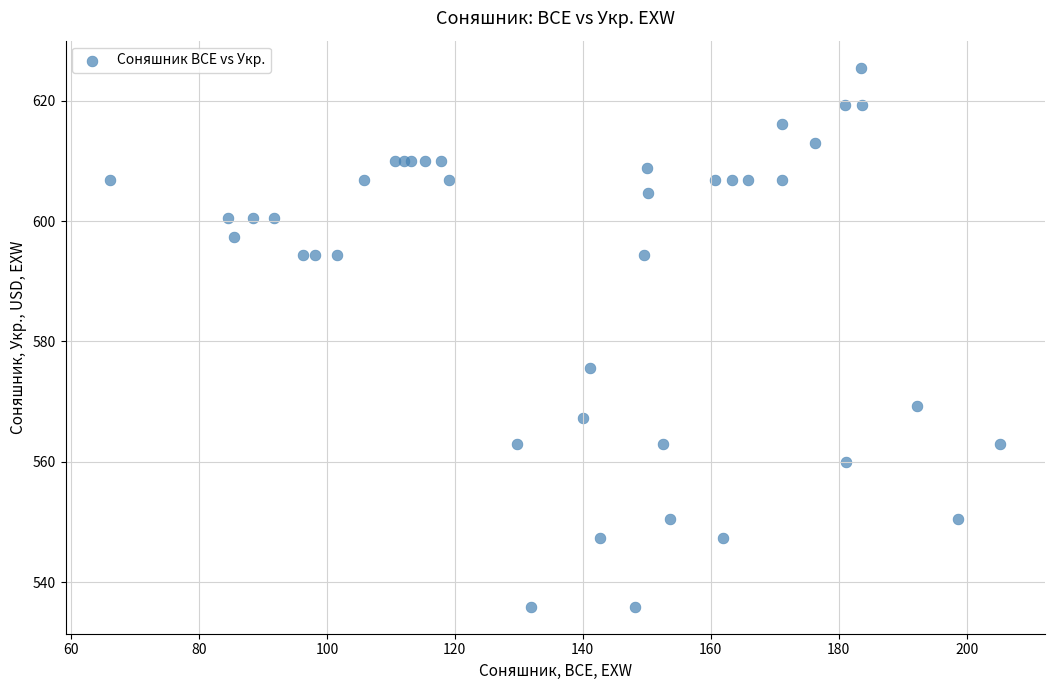

What Y value in the scatter plot is closest to 580?

575.5